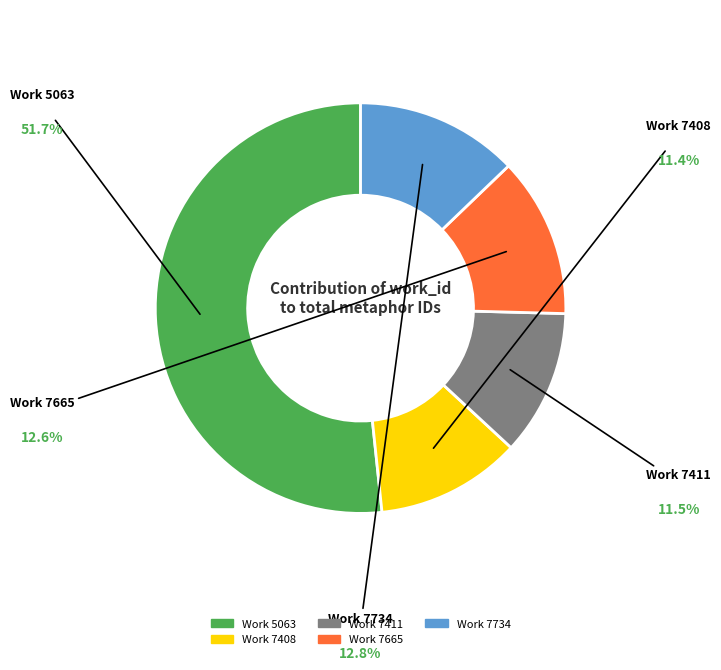

Is the sum of Work 7408 and Work 7411 greater than half?

No